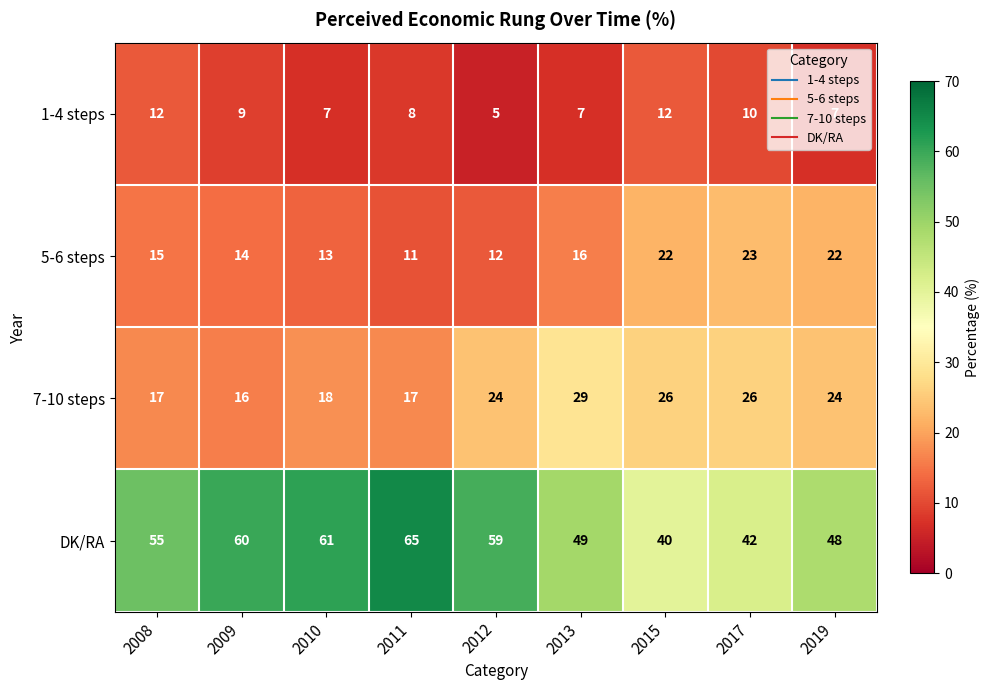

At 2013, list the series in order from largest to smallest.

DK/RA, 7-10 steps, 5-6 steps, 1-4 steps